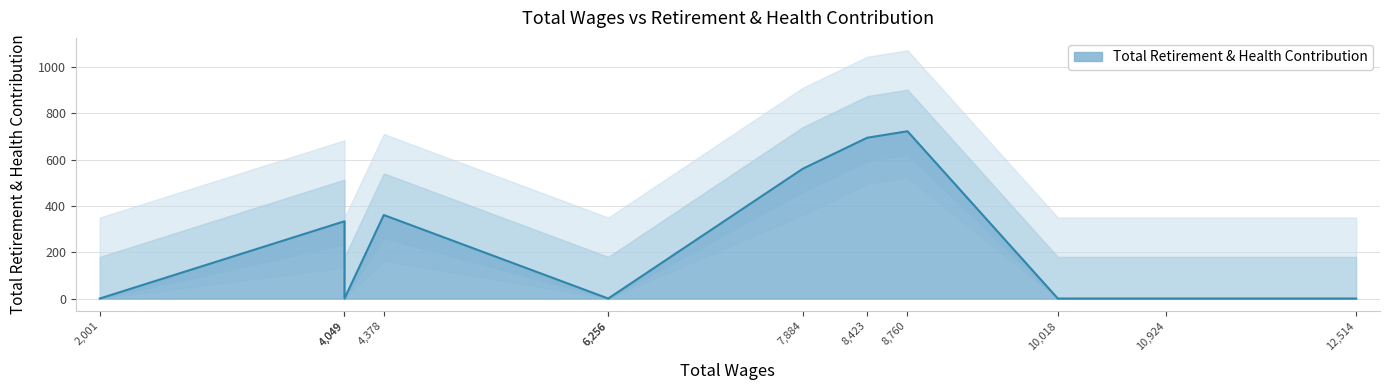

Which label corresponds to the largest value in the chart?

8760